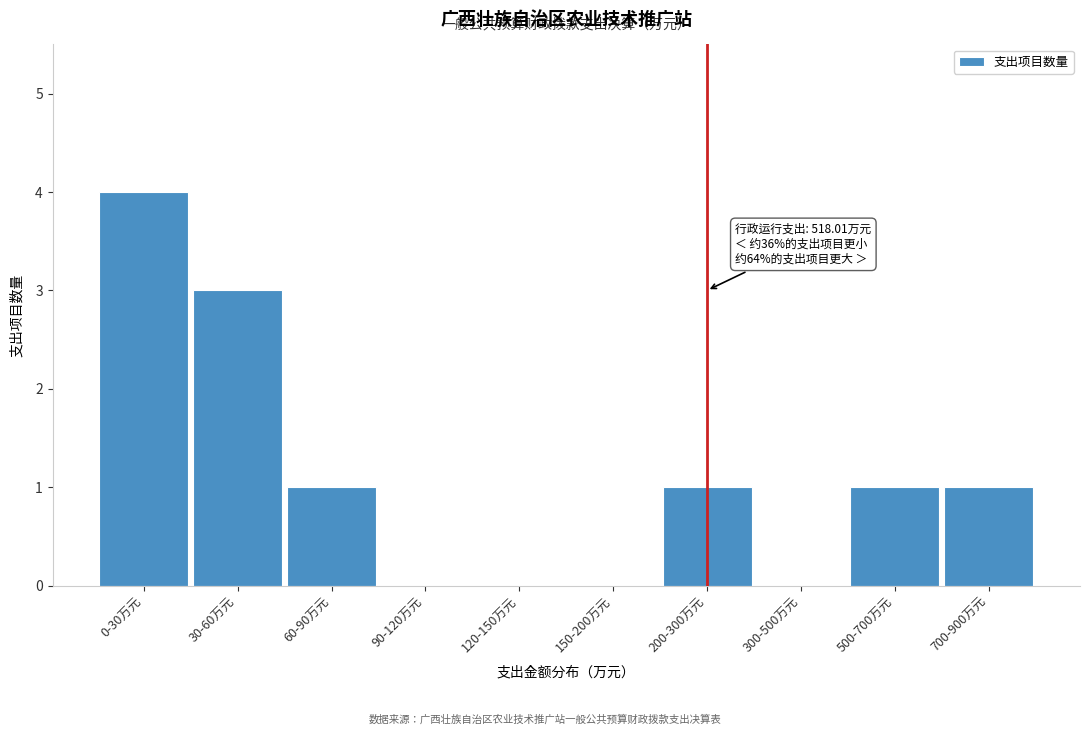

Reading left to right, list all the values displayed in this chart.

0-30万元=4	30-60万元=3	60-90万元=1	90-120万元=0	120-150万元=0	150-200万元=0	200-300万元=1	300-500万元=0	500-700万元=1	700-900万元=1